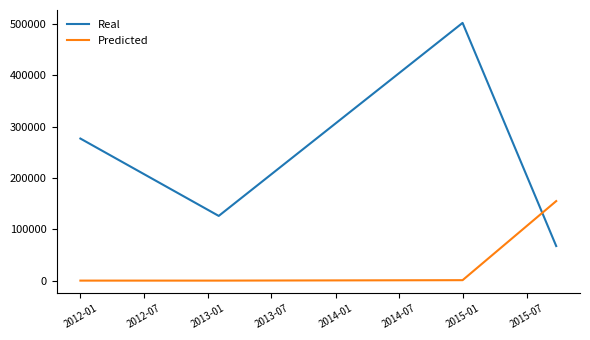

How many times do Real and Predicted cross each other?

1